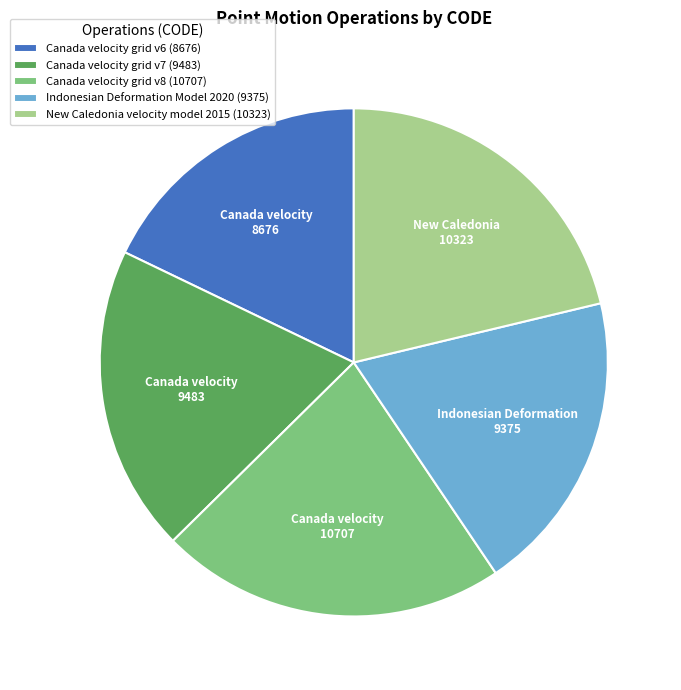

Which has a higher value, Canada velocity grid v7 (9483) or Canada velocity grid v8 (10707)?

Canada velocity grid v8 (10707)